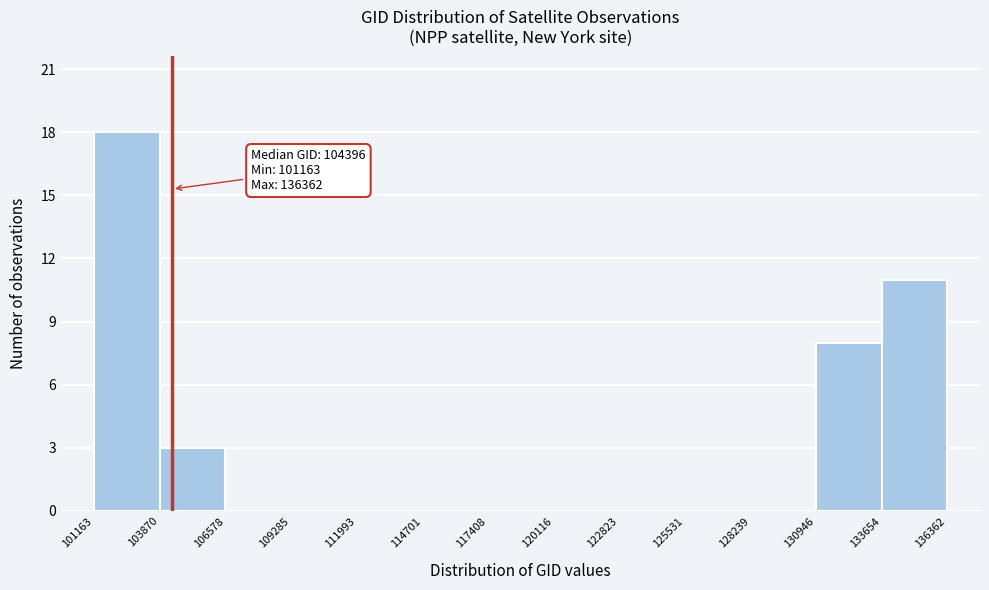

Over which range of the x-axis is the bar tallest?

101163 to 103870